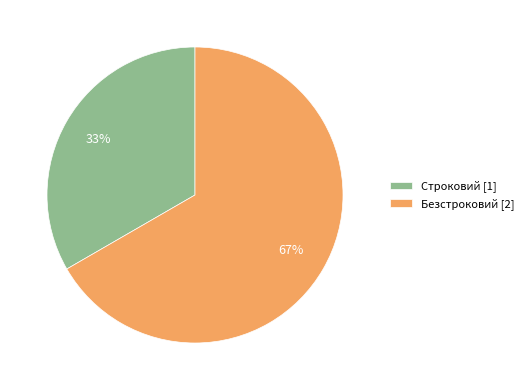

To the nearest percent, what is the average slice percentage?

50%